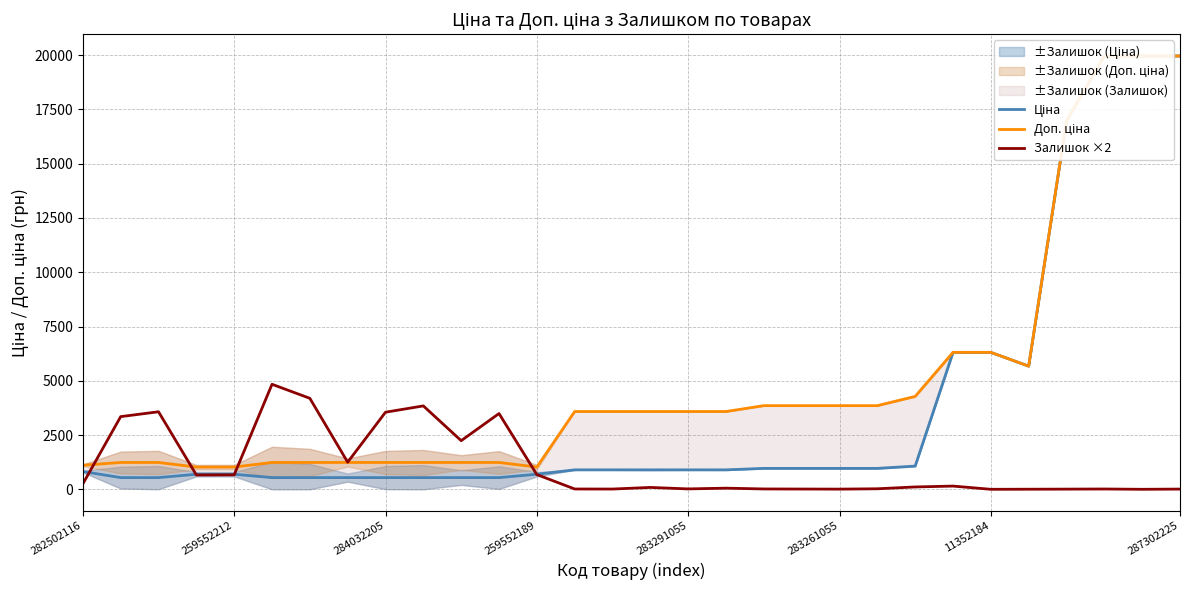

What is the sum of all Ціна values?

112314.1